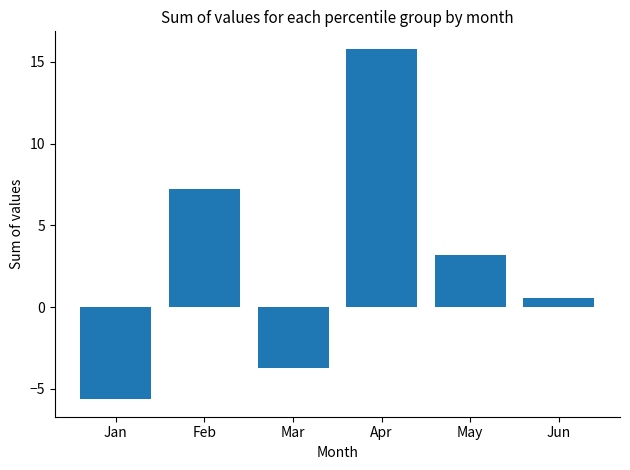

Does the chart contain any negative values?

Yes